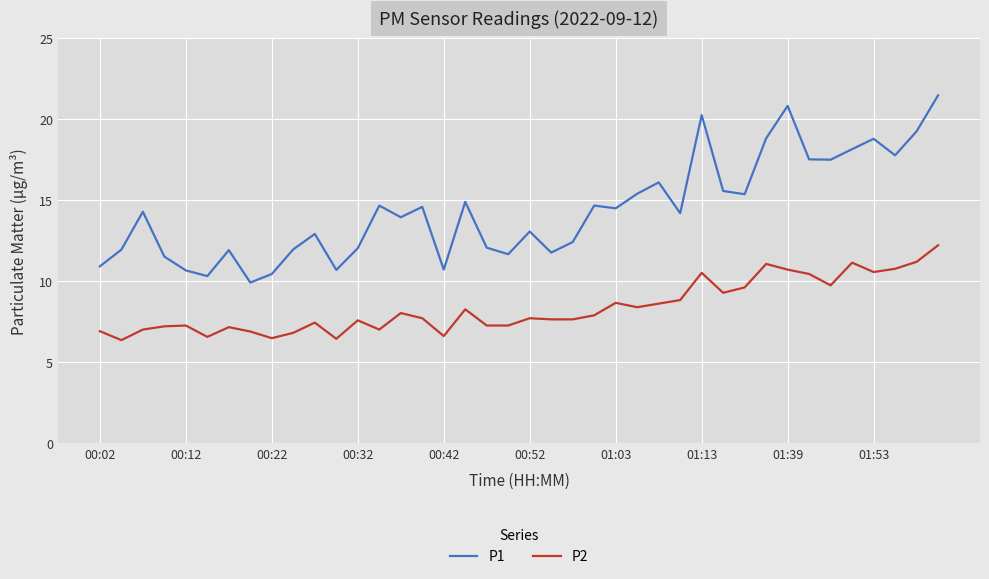

Rank the series by their maximum value, from lowest to highest.

P2, P1